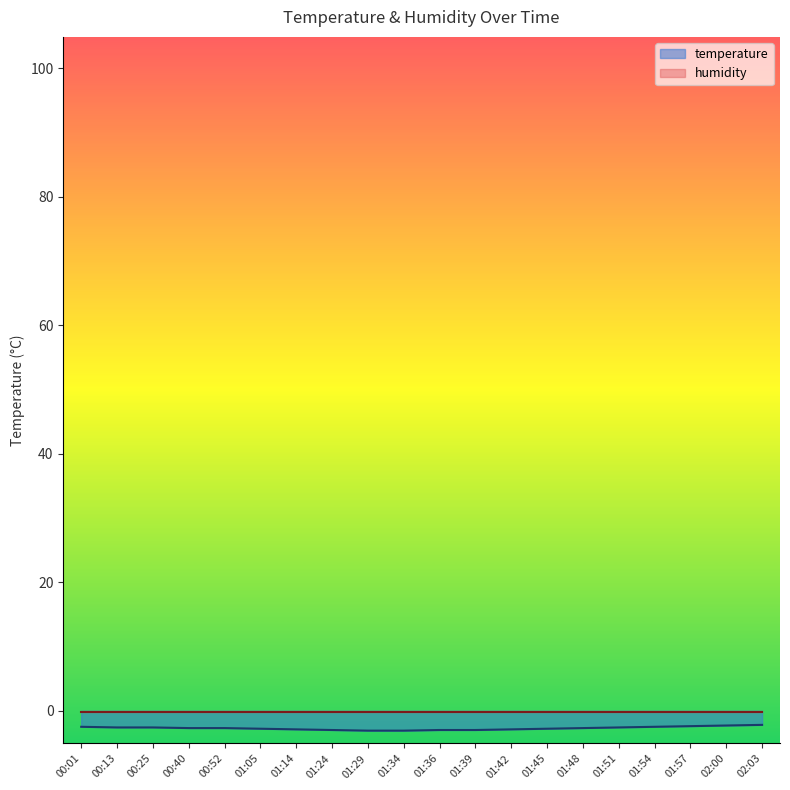

What position from the left is 01:57?

18